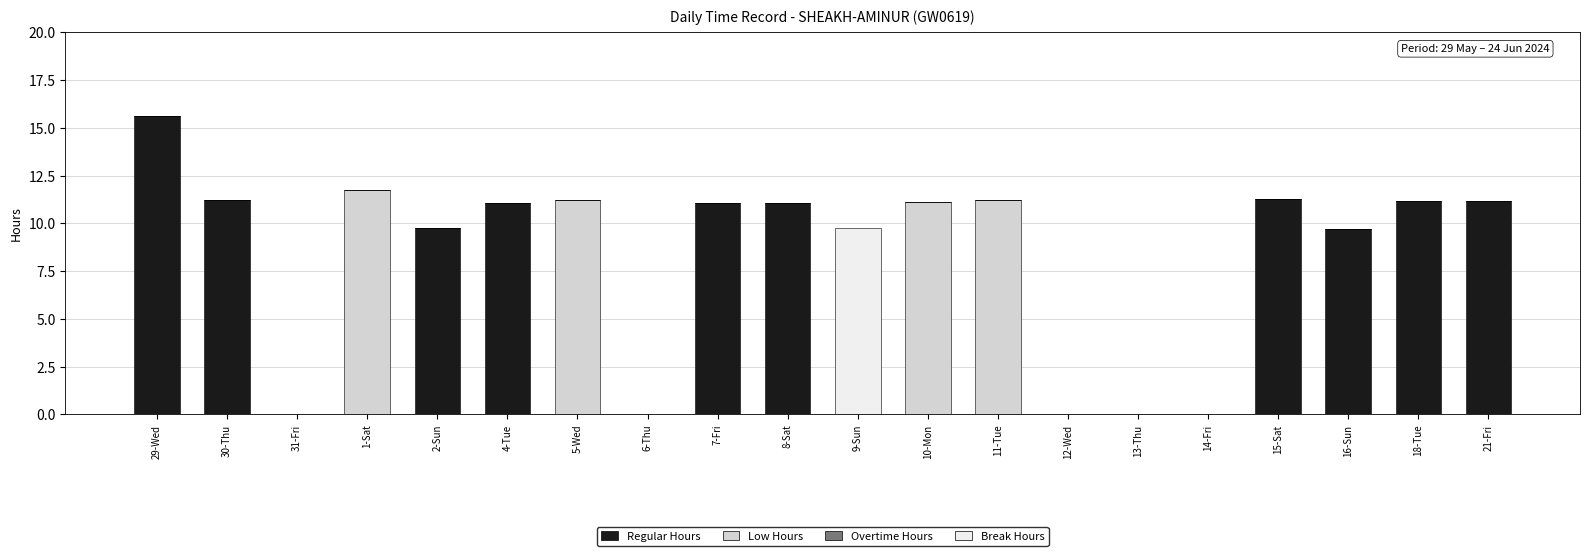

What is the highest value of the Regular Hours series?

15.6